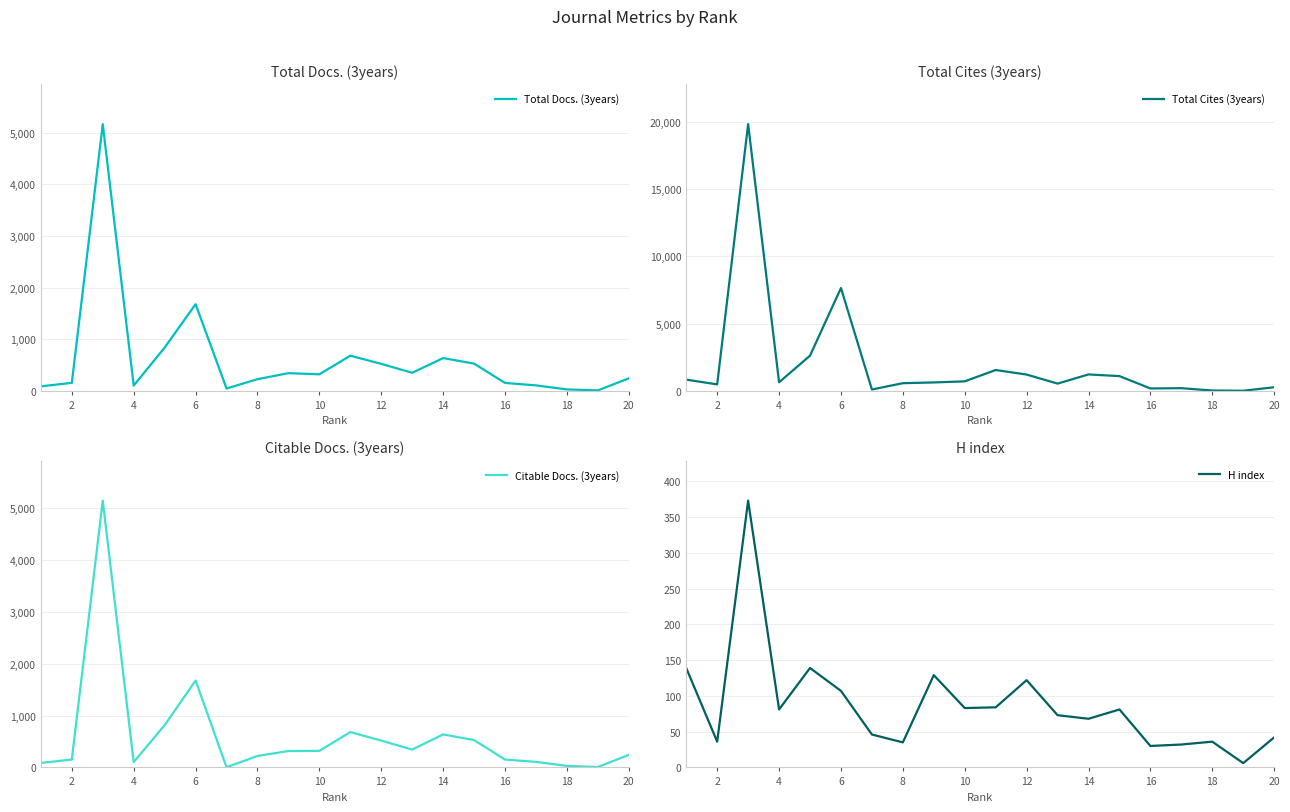

Does the chart have visible grid lines?

Yes